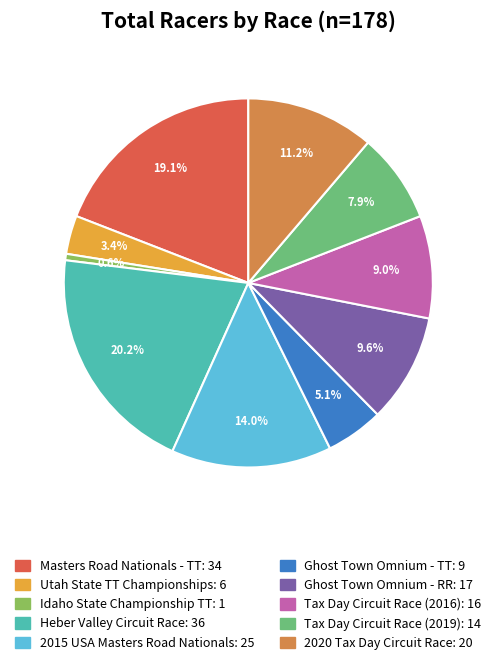

The Heber Valley Circuit Race slice represents 20% of the pie. True or false?

True